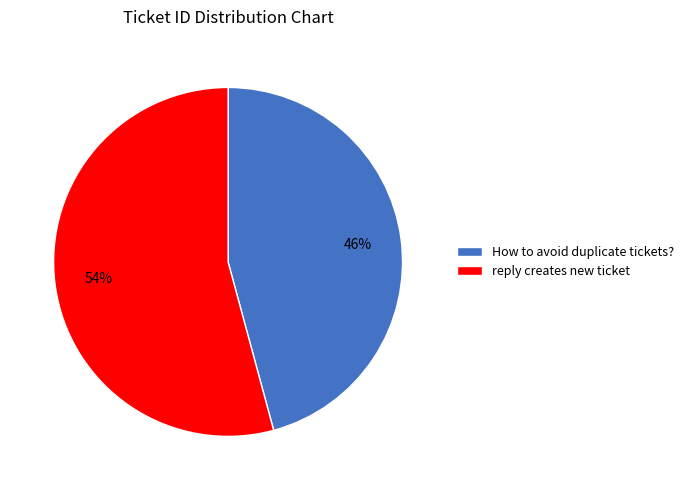

To the nearest percent, what is the combined percentage of reply creates new ticket and How to avoid duplicate tickets??

100%